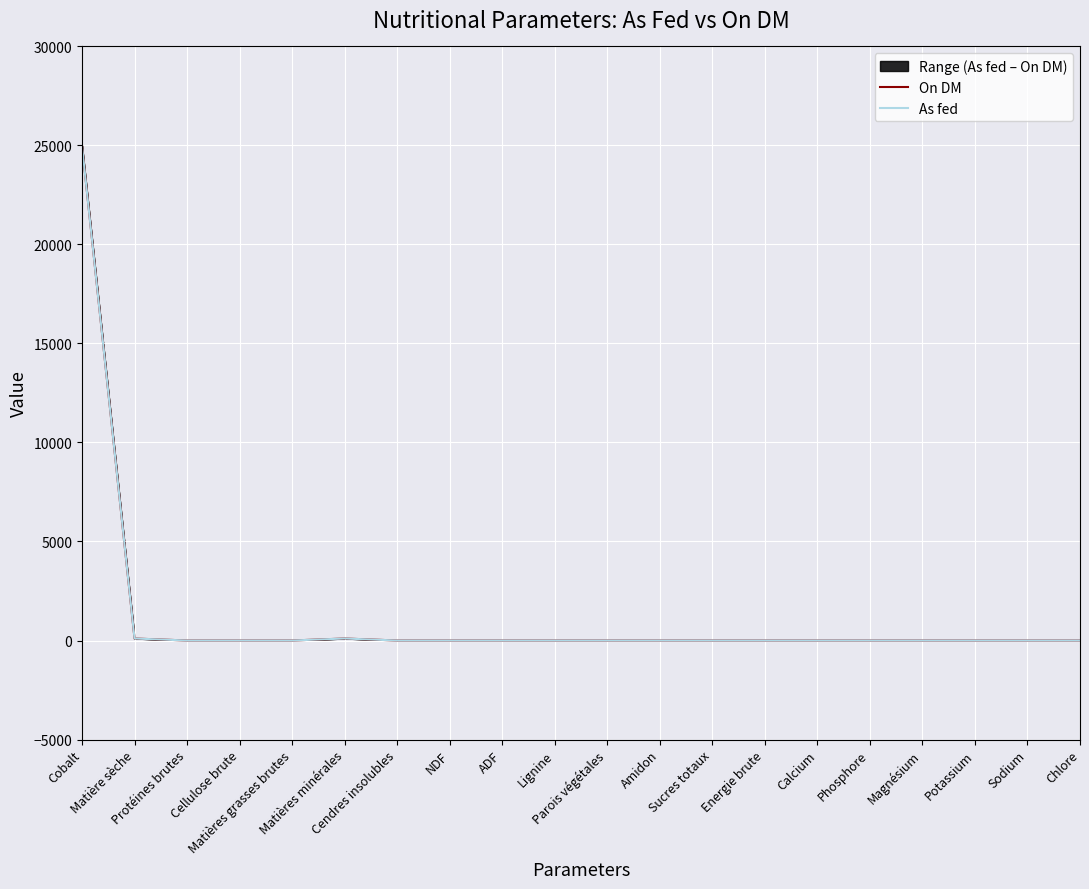

Does the chart display data point markers on the line(s)?

No